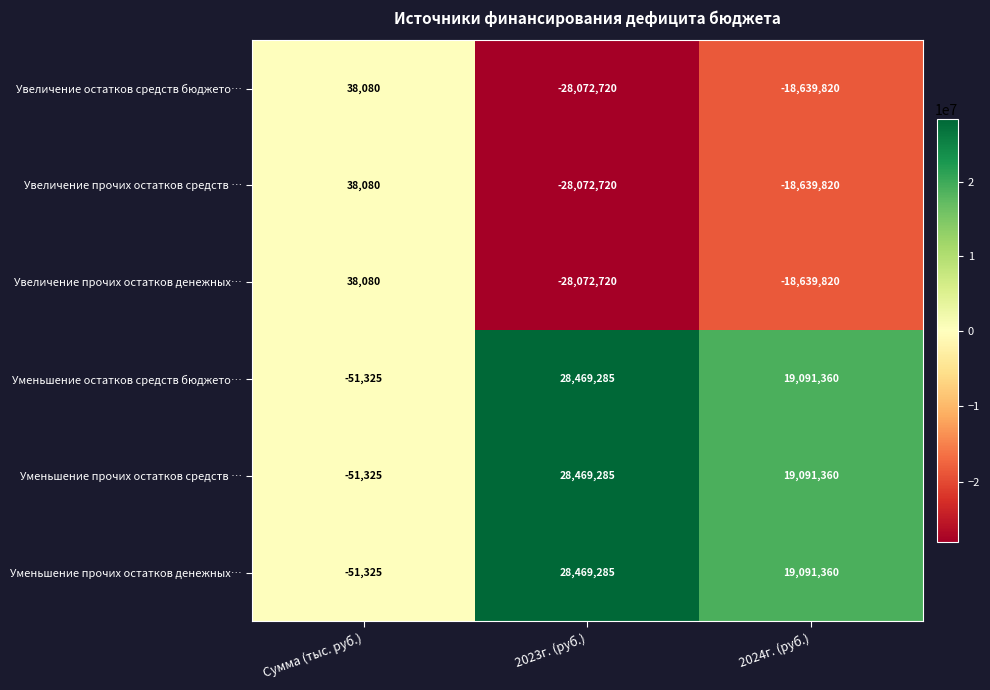

The Уменьшение остатков средств бюджето… series shows 44689683 at 2023г. (руб.). True or false?

False